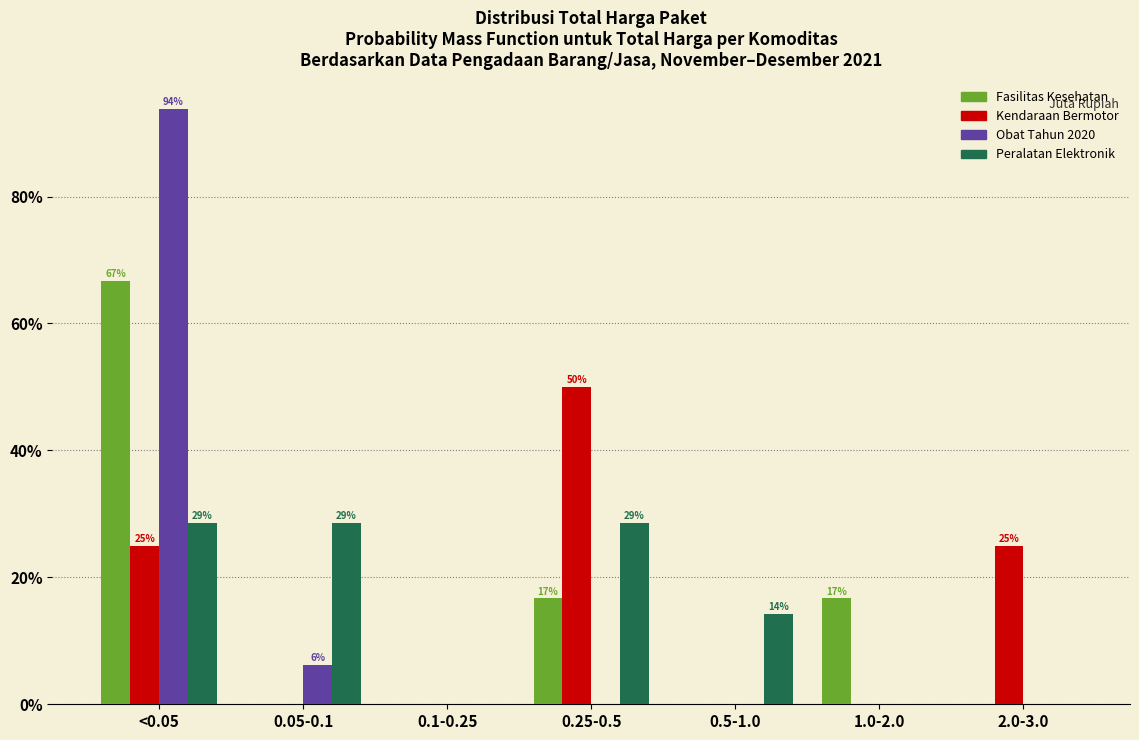

At which label does Kendaraan Bermotor reach its peak?

0.25-0.5